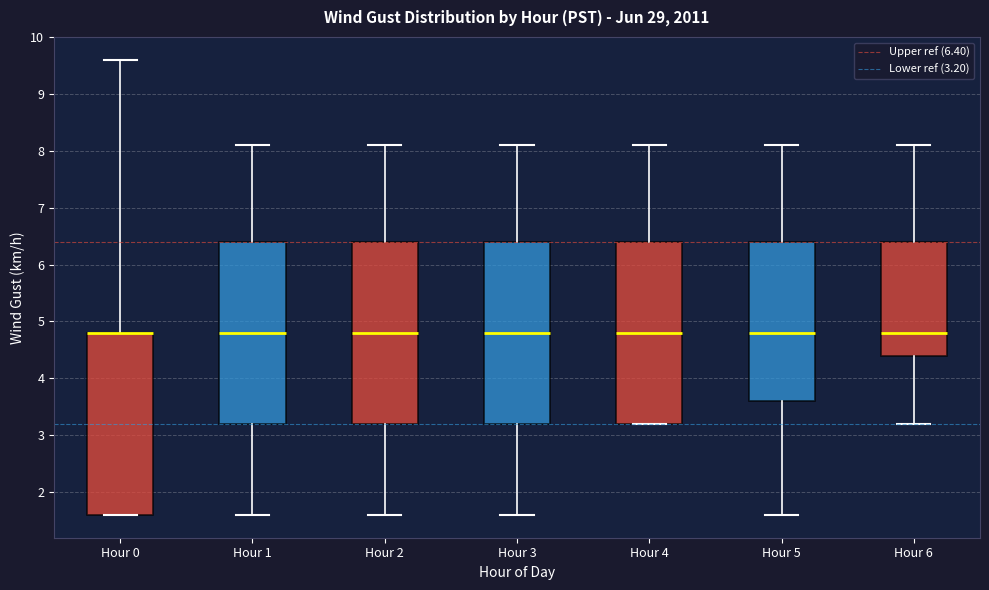

Reading left to right, read every box against the y-axis: the position of its median line, the range the box covers, and the ends of its whiskers. The values are not printed on the chart, so give them approximately, as read against the axis.

Hour 0: median 4.8 (drawn on the box's upper edge), box 1.6 to 4.8, whiskers 1.6 to 9.6
Hour 1: median 4.8, box 3.2 to 6.4, whiskers 1.6 to 8.1
Hour 2: median 4.8, box 3.2 to 6.4, whiskers 1.6 to 8.1
Hour 3: median 4.8, box 3.2 to 6.4, whiskers 1.6 to 8.1
Hour 4: median 4.8, box 3.2 to 6.4, whiskers 3.2 to 8.1
Hour 5: median 4.8, box 3.6 to 6.4, whiskers 1.6 to 8.1
Hour 6: median 4.8, box 4.4 to 6.4, whiskers 3.2 to 8.1